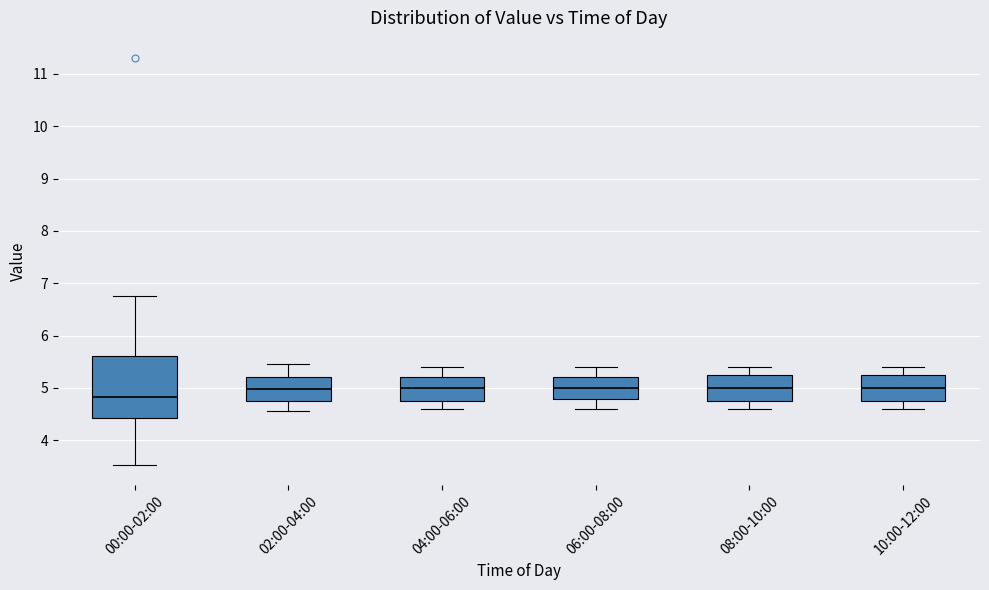

Where does the upper whisker of the box for 04:00-06:00 end on the y-axis? The values are not printed on the chart, so give them approximately, as read against the axis.

5.4